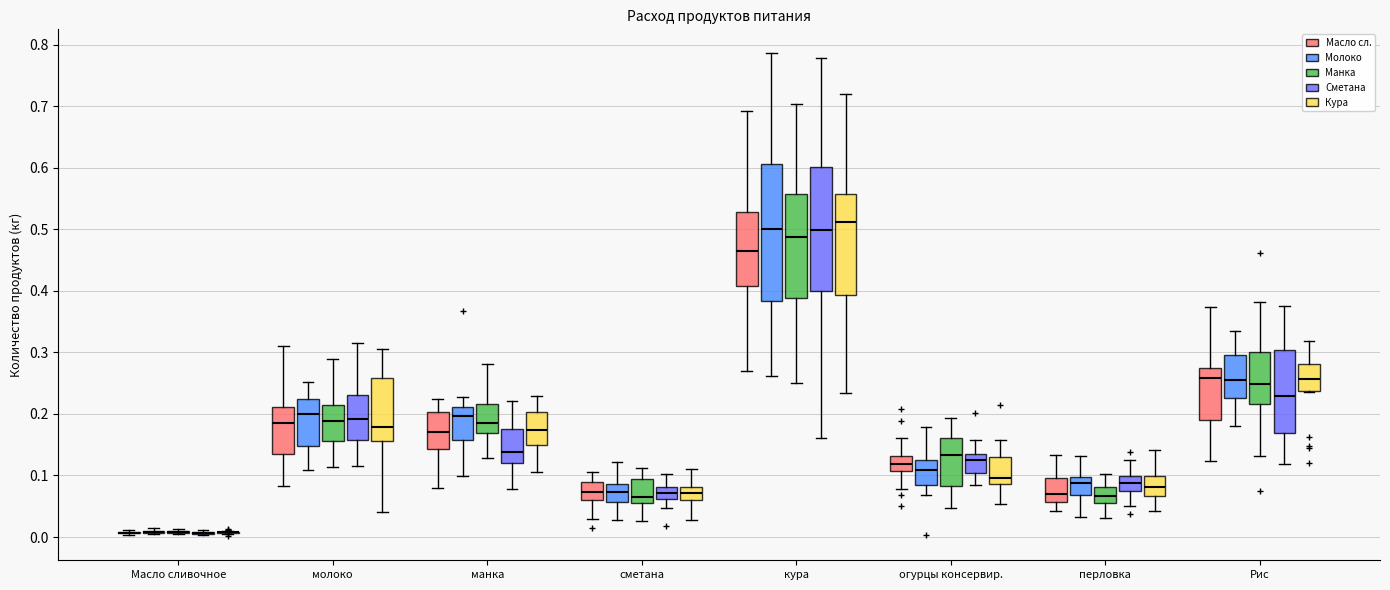

Reading left to right, transcribe this box plot: for each box, give where its median line is, the range the box spans, and where its two whiskers end, as read against the y-axis. The values are not printed on the chart, so give them approximately, as read against the axis.

Масло сливочное (Масло сл.): box collapsed to a line at 0.01, whiskers 0.00 to 0.01
Масло сливочное (Молоко): box collapsed to a line at 0.01, whiskers 0.01 to 0.01
Масло сливочное (Манка): box collapsed to a line at 0.01, whiskers 0.00 to 0.01
Масло сливочное (Сметана): box collapsed to a line at 0.01, whiskers 0.00 to 0.01
Масло сливочное (Кура): box collapsed to a line at 0.01, whiskers 0.01 to 0.01
молоко (Масло сл.): median 0.18, box 0.14 to 0.21, whiskers 0.08 to 0.31
молоко (Молоко): median 0.20, box 0.15 to 0.22, whiskers 0.11 to 0.25
молоко (Манка): median 0.19, box 0.16 to 0.21, whiskers 0.11 to 0.29
молоко (Сметана): median 0.19, box 0.16 to 0.23, whiskers 0.12 to 0.31
молоко (Кура): median 0.18, box 0.16 to 0.26, whiskers 0.04 to 0.31
манка (Масло сл.): median 0.17, box 0.14 to 0.20, whiskers 0.08 to 0.22
манка (Молоко): median 0.20, box 0.16 to 0.21, whiskers 0.10 to 0.23
манка (Манка): median 0.19, box 0.17 to 0.22, whiskers 0.13 to 0.28
манка (Сметана): median 0.14, box 0.12 to 0.18, whiskers 0.08 to 0.22
манка (Кура): median 0.17, box 0.15 to 0.20, whiskers 0.11 to 0.23
сметана (Масло сл.): median 0.07, box 0.06 to 0.09, whiskers 0.03 to 0.11
сметана (Молоко): median 0.07, box 0.06 to 0.09, whiskers 0.03 to 0.12
сметана (Манка): median 0.07, box 0.06 to 0.09, whiskers 0.03 to 0.11
сметана (Сметана): median 0.07, box 0.06 to 0.08, whiskers 0.05 to 0.10
сметана (Кура): median 0.07, box 0.06 to 0.08, whiskers 0.03 to 0.11
кура (Масло сл.): median 0.46, box 0.41 to 0.53, whiskers 0.27 to 0.69
кура (Молоко): median 0.50, box 0.38 to 0.61, whiskers 0.26 to 0.79
кура (Манка): median 0.49, box 0.39 to 0.56, whiskers 0.25 to 0.70
кура (Сметана): median 0.50, box 0.40 to 0.60, whiskers 0.16 to 0.78
кура (Кура): median 0.51, box 0.39 to 0.56, whiskers 0.23 to 0.72
огурцы консервир. (Масло сл.): median 0.12, box 0.11 to 0.13, whiskers 0.08 to 0.16
огурцы консервир. (Молоко): median 0.11, box 0.08 to 0.13, whiskers 0.07 to 0.18
огурцы консервир. (Манка): median 0.13, box 0.08 to 0.16, whiskers 0.05 to 0.19
огурцы консервир. (Сметана): median 0.12, box 0.10 to 0.13, whiskers 0.08 to 0.16
огурцы консервир. (Кура): median 0.10, box 0.09 to 0.13, whiskers 0.05 to 0.16
перловка (Масло сл.): median 0.07, box 0.06 to 0.10, whiskers 0.04 to 0.13
перловка (Молоко): median 0.09, box 0.07 to 0.10, whiskers 0.03 to 0.13
перловка (Манка): median 0.07, box 0.06 to 0.08, whiskers 0.03 to 0.10
перловка (Сметана): median 0.09, box 0.07 to 0.10, whiskers 0.05 to 0.13
перловка (Кура): median 0.08, box 0.07 to 0.10, whiskers 0.04 to 0.14
Рис (Масло сл.): median 0.26, box 0.19 to 0.27, whiskers 0.12 to 0.37
Рис (Молоко): median 0.26, box 0.23 to 0.29, whiskers 0.18 to 0.33
Рис (Манка): median 0.25, box 0.22 to 0.30, whiskers 0.13 to 0.38
Рис (Сметана): median 0.23, box 0.17 to 0.30, whiskers 0.12 to 0.38
Рис (Кура): median 0.26, box 0.24 to 0.28, whiskers 0.23 to 0.32